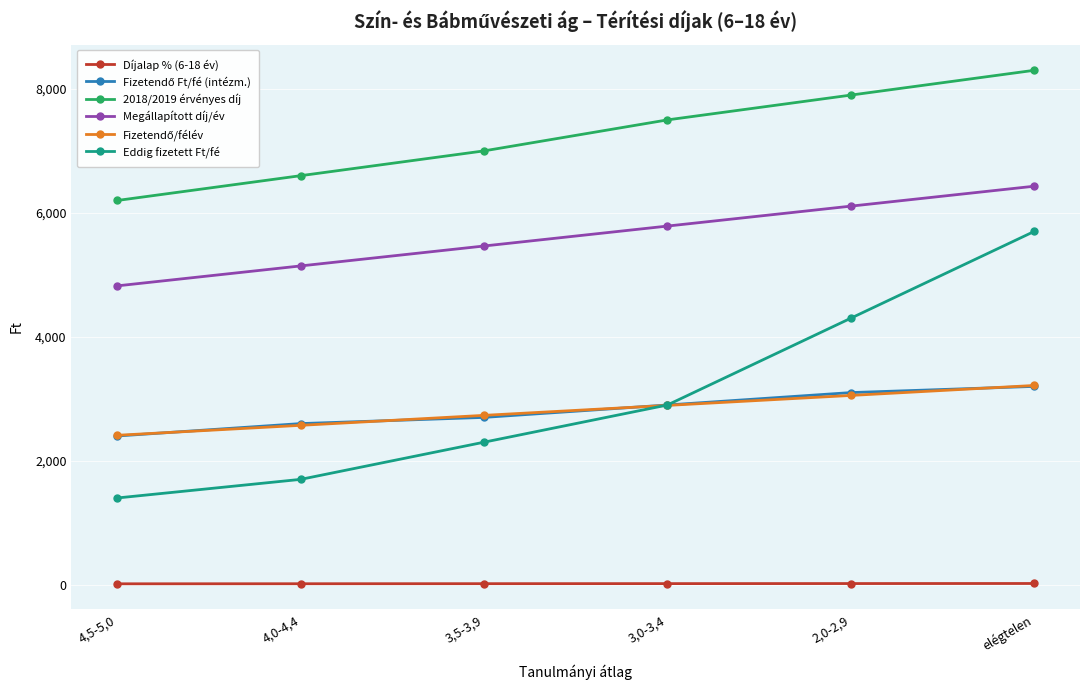

The value of 2018/2019 érvényes díj at 3,5-3,9 is 7000.0. True or false?

True